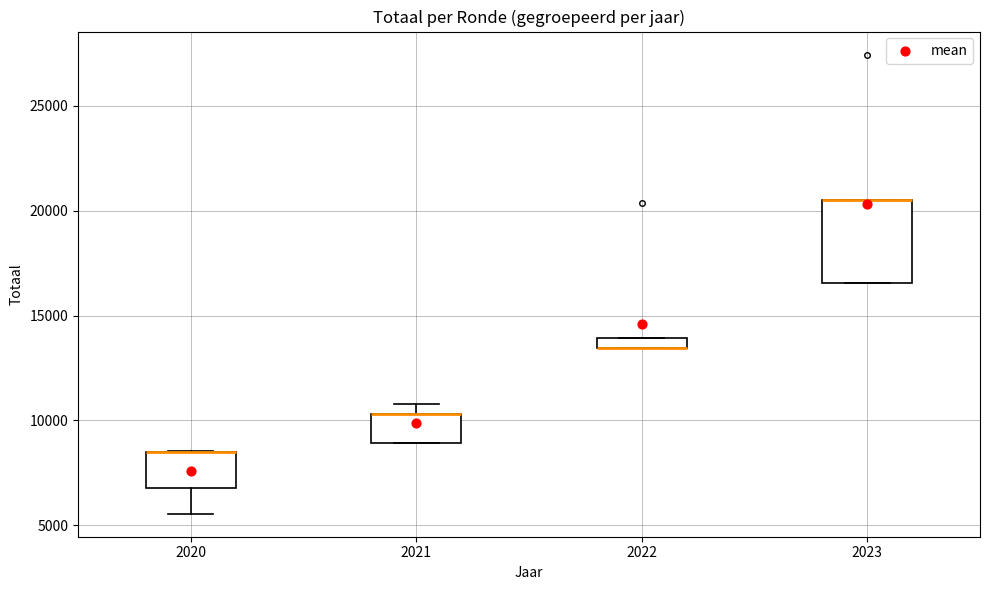

Comparing the boxes themselves (not the whiskers), which one is the tallest?

2023